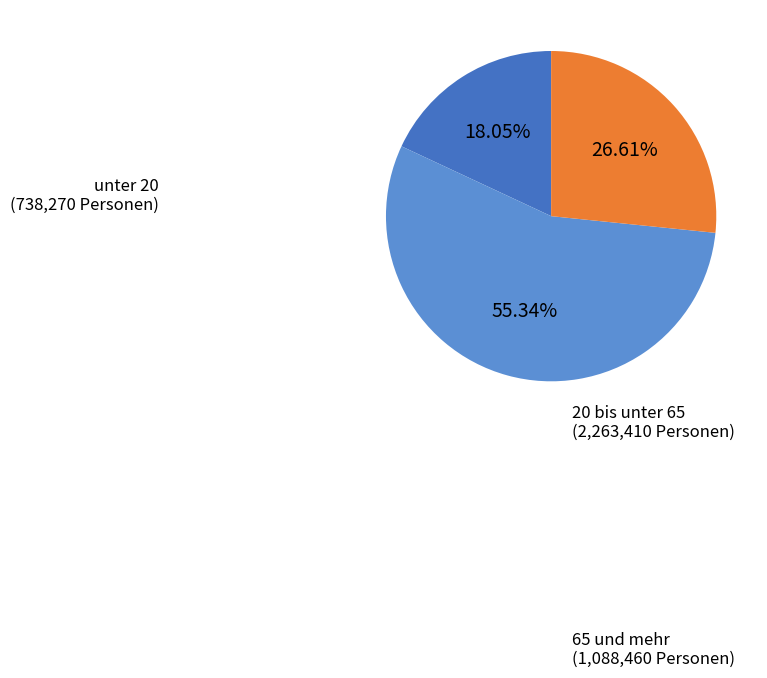

To the nearest percent, what portion does unter 20 represent?

18%